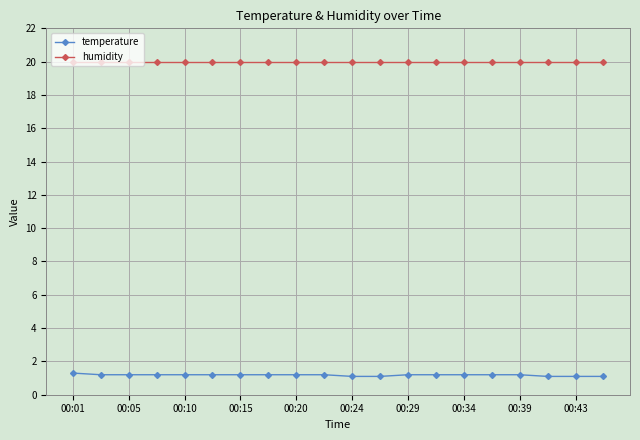

What is the smallest value displayed?

1.1